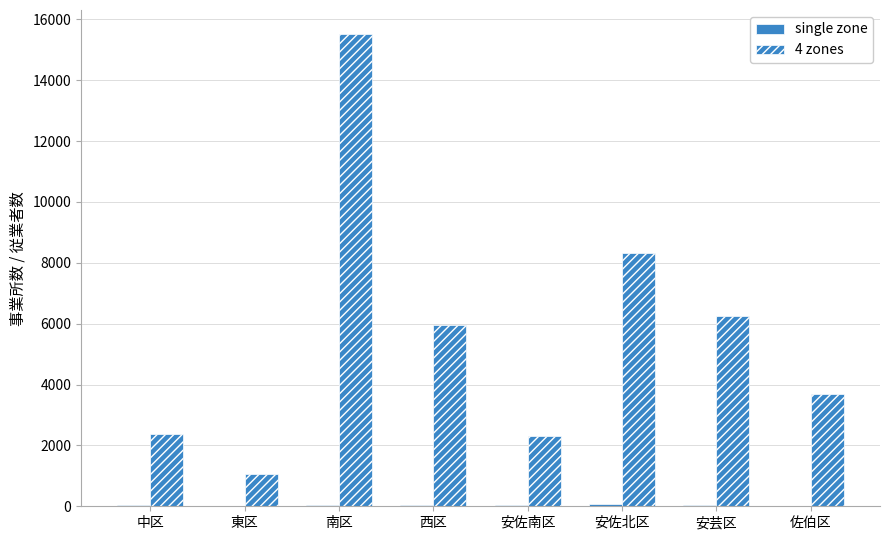

At which label does 4 zones first exceed 5953?

南区